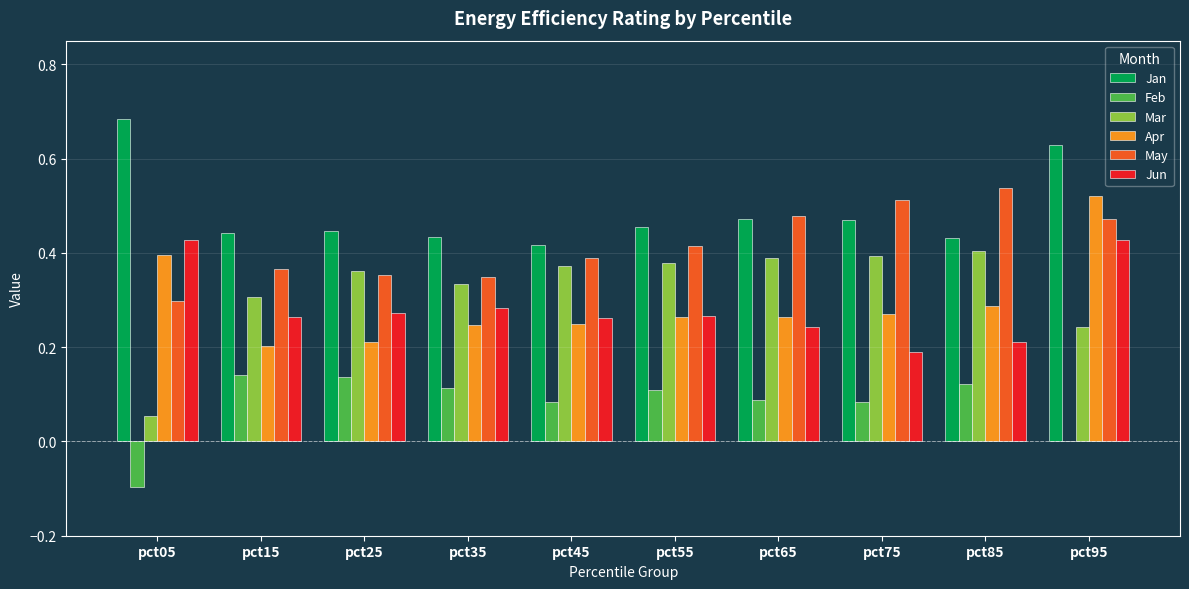

At which category does the chart reach its peak across all series?

pct05